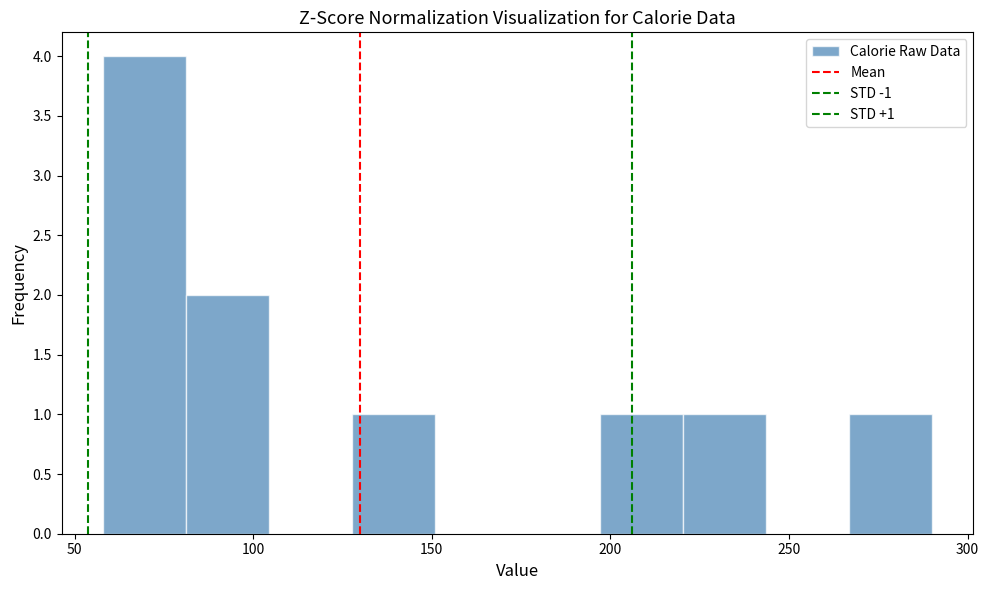

Which range on the x-axis has the tallest bar?

60 to 80